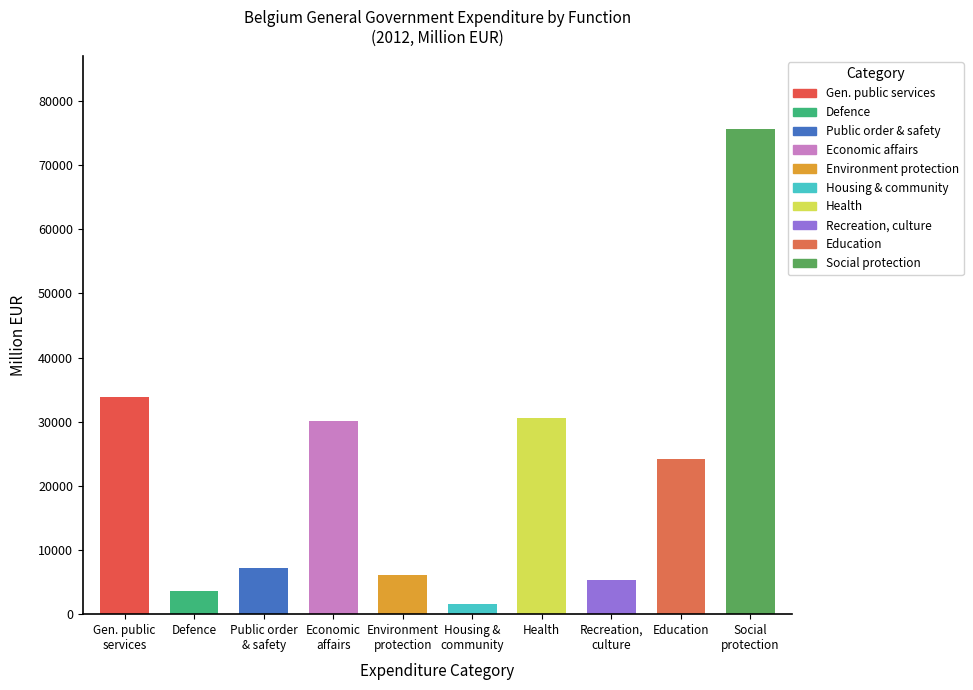

Which has a higher value, Health or Defence?

Health